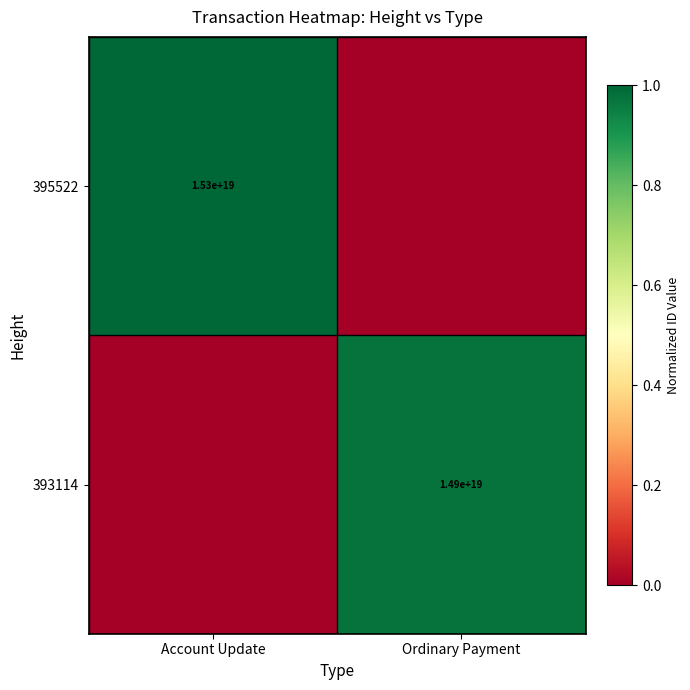

The 393114 series shows 14900000000000000000 at Ordinary Payment. True or false?

True